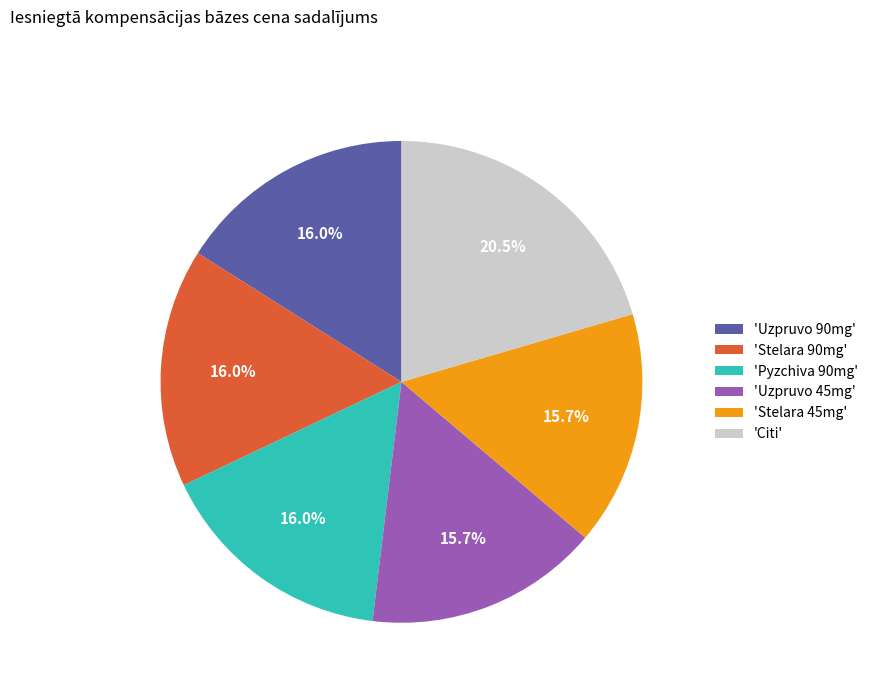

What is the ratio of the value at 'Stelara 45mg' to the value at 'Stelara 90mg'?

1.0